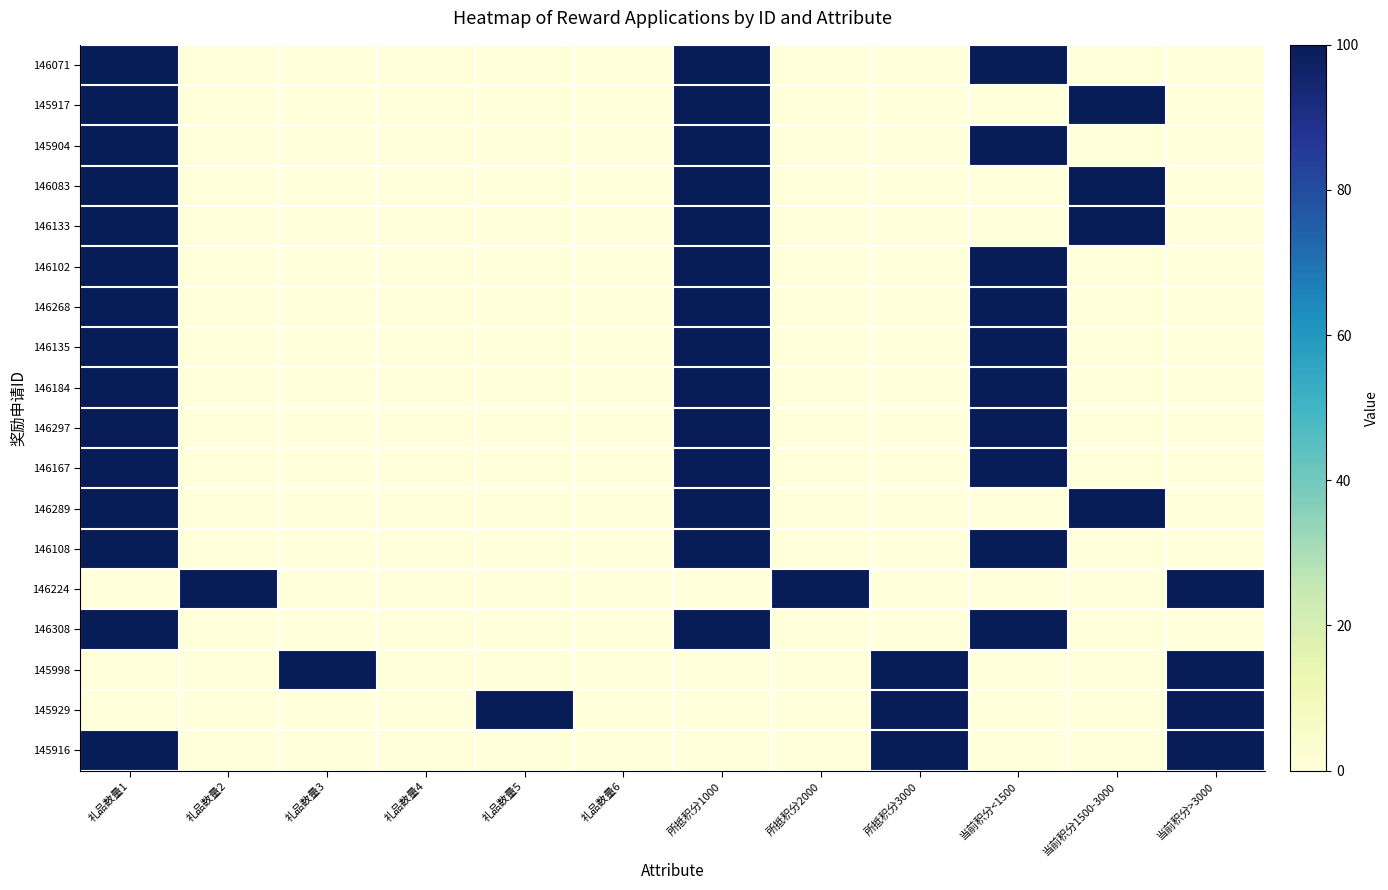

What is the total value across all series at 礼品数量2?

100